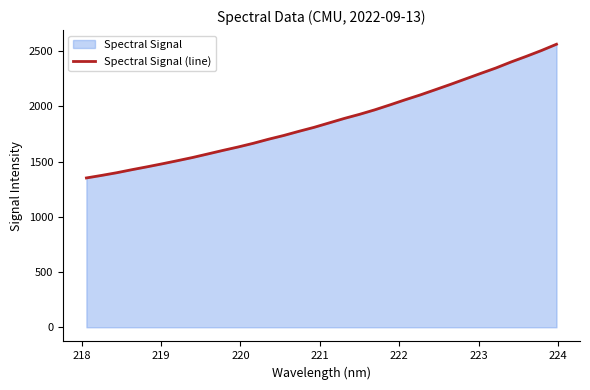

What is the difference between the maximum and minimum values?

1210.9